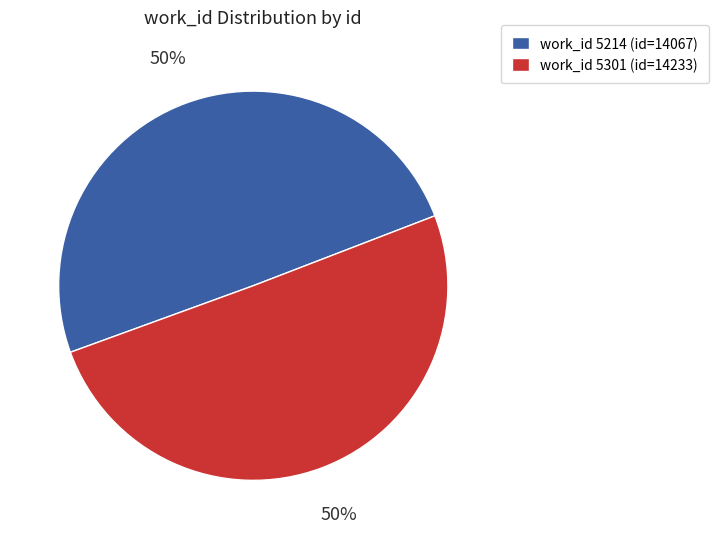

Is it true that work_id 5301 (id=14233) is 50% of the pie?

True